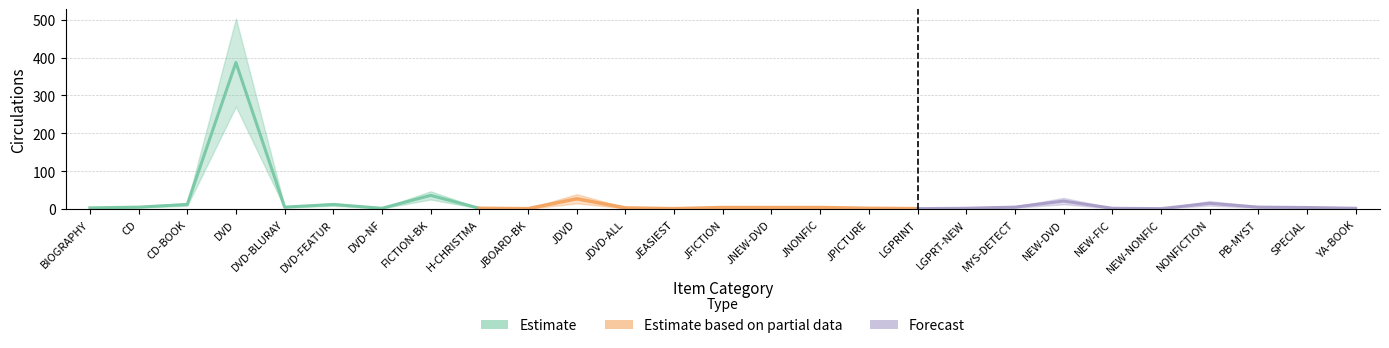

True or false: Forecast and Estimate based on partial data intersect in this chart.

False